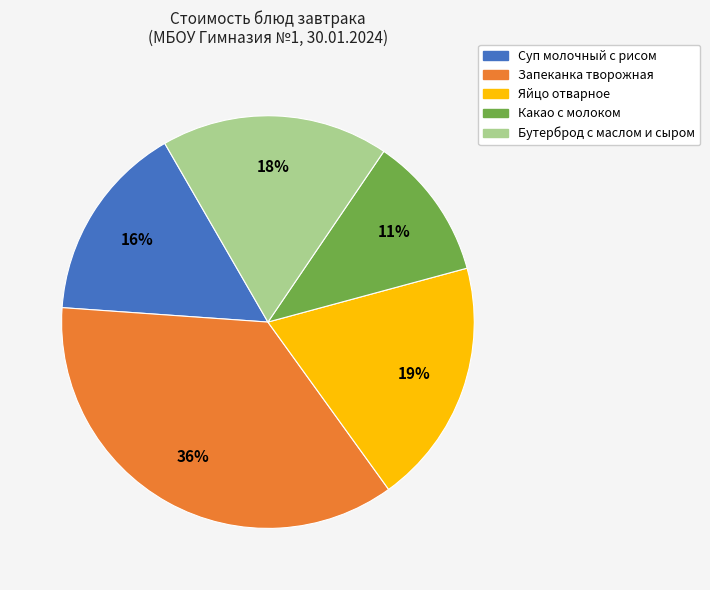

Which category has the smallest portion of the pie?

Какао с молоком